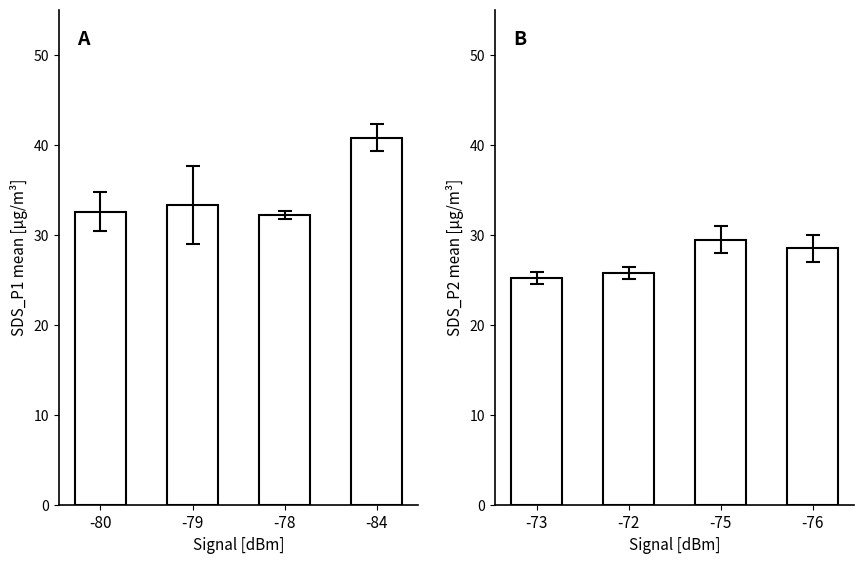

At which label does SDS_P1 first exceed 33?

-79